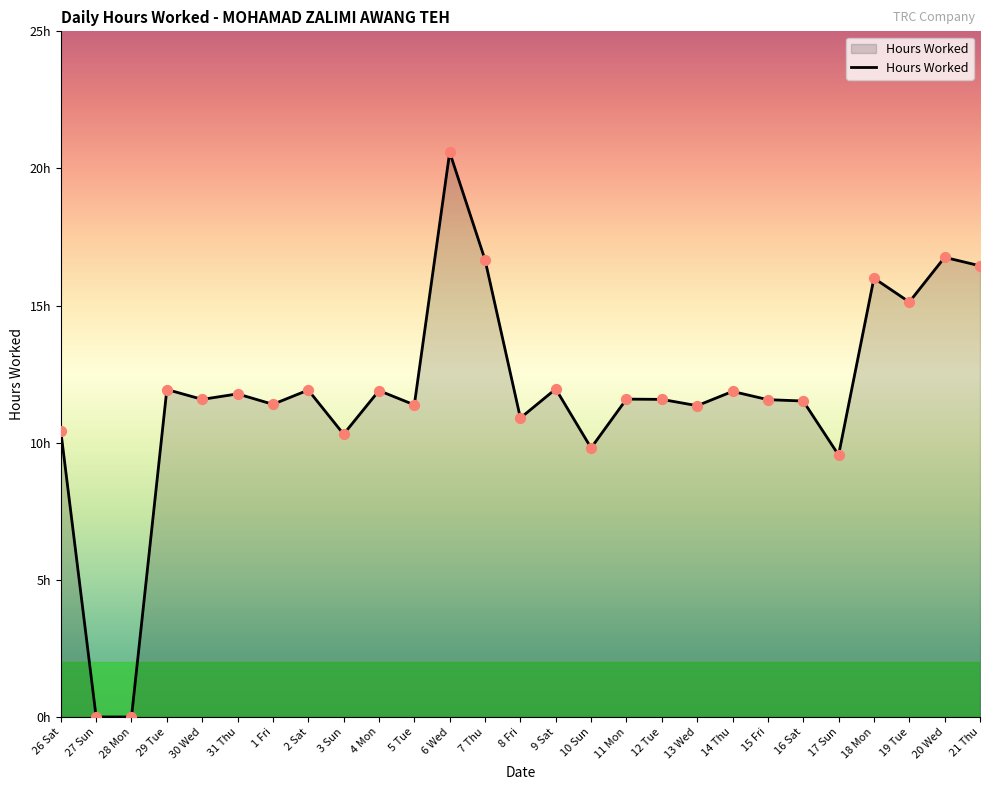

Which has a higher value, 10 Sun or 20 Wed?

20 Wed